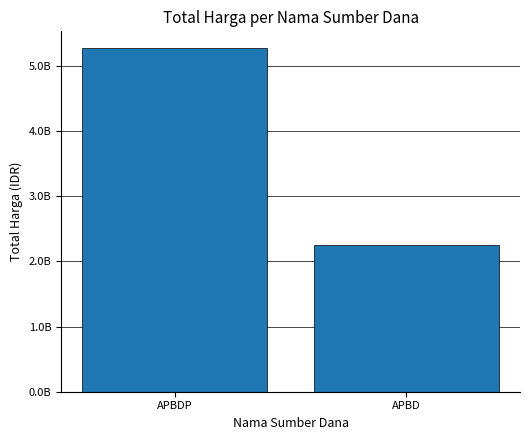

Between APBDP and APBD, which is larger?

APBDP